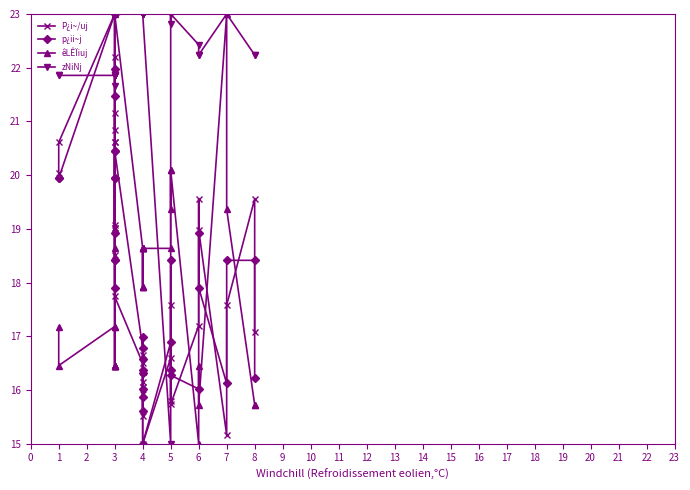

Which series changed the most between 3 and 4?

P¿i~/uj